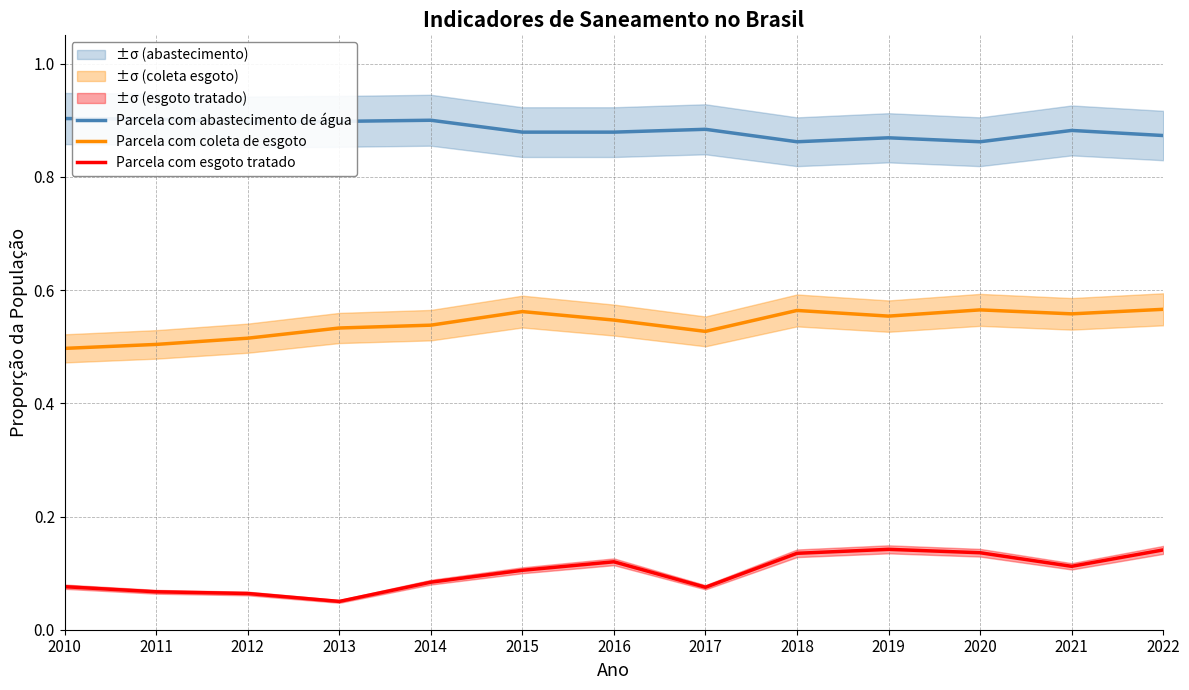

Where is Parcela com abastecimento de água nearest to the value 0?

2018